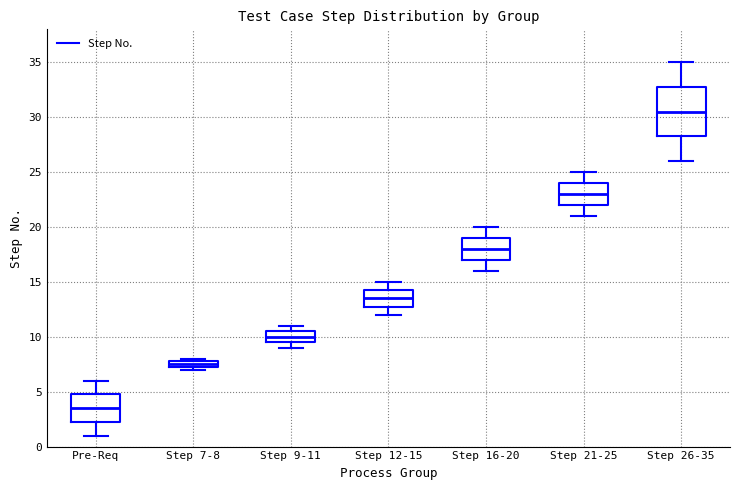

Which box's median line is the highest?

Step 26-35